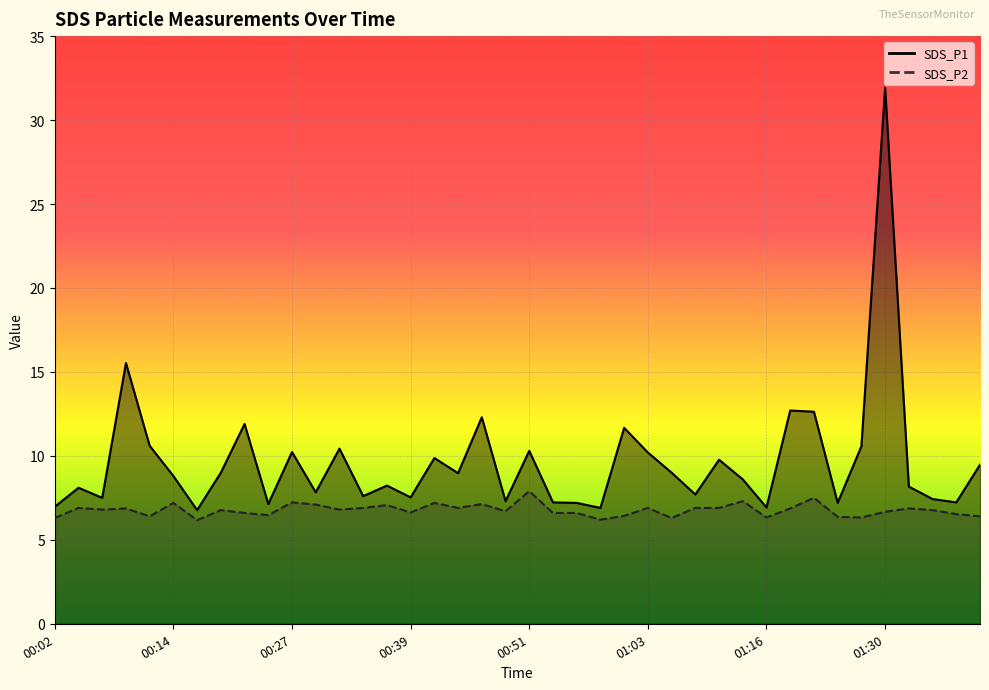

What are all the series names shown in the legend?

SDS_P1, SDS_P2